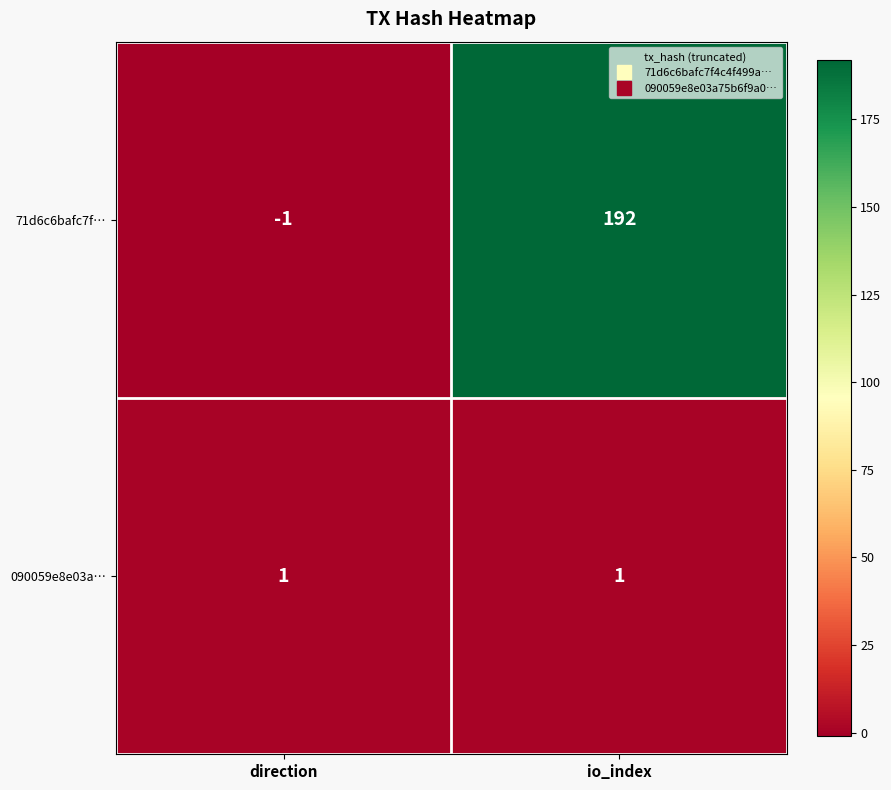

Which category has the highest value in the 71d6c6bafc7f… series?

io_index